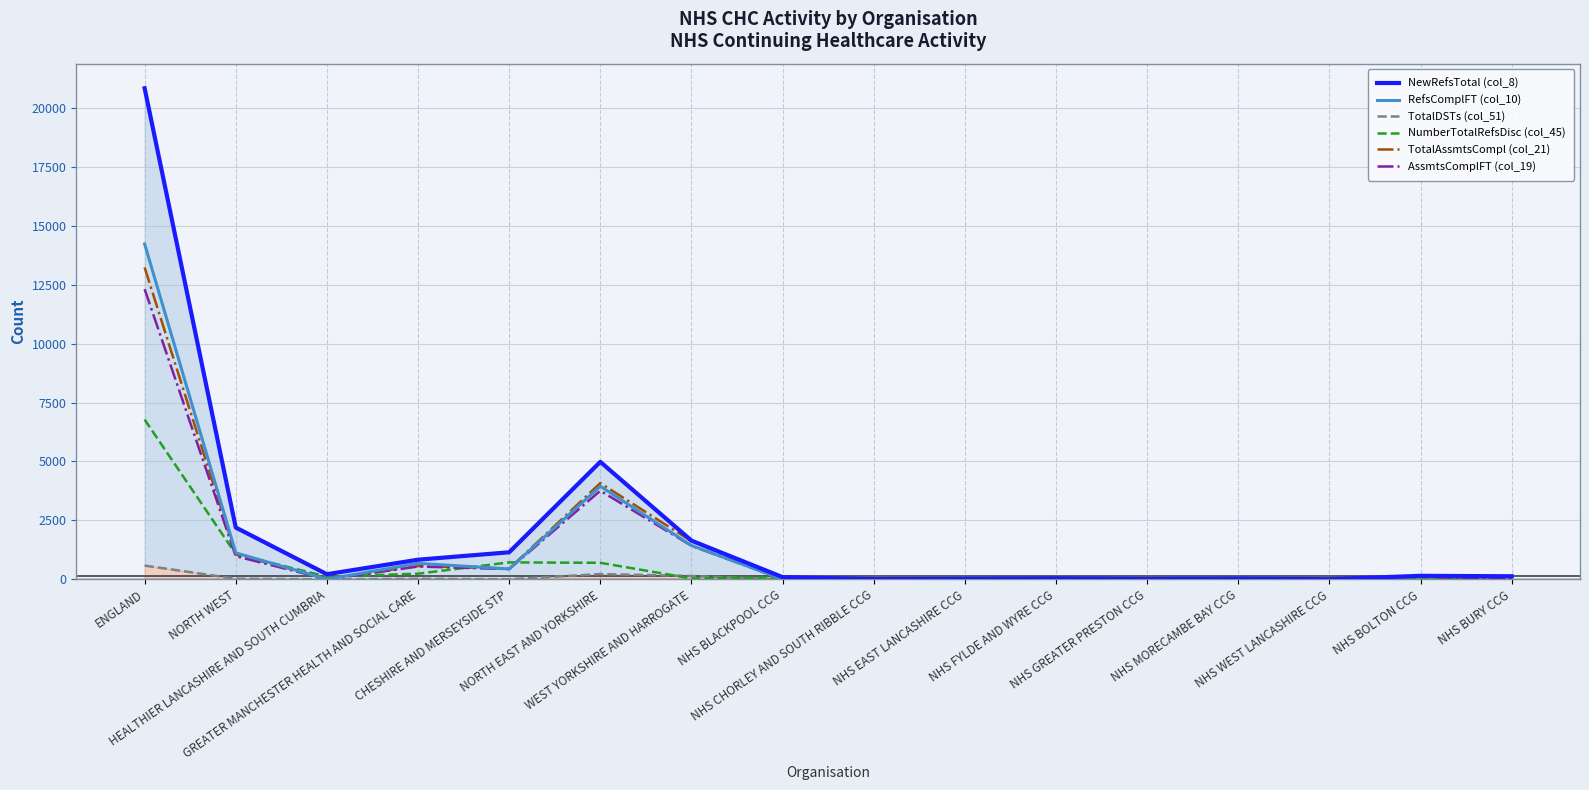

What value does the AssmtsComplFT (col_19) series have at GREATER MANCHESTER HEALTH AND SOCIAL CARE?

542